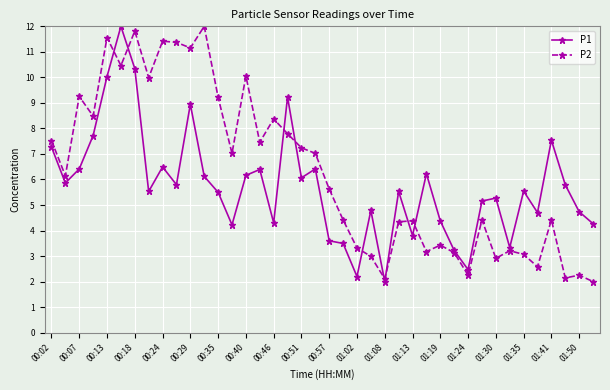

True or false: P1 and P2 intersect in this chart.

True